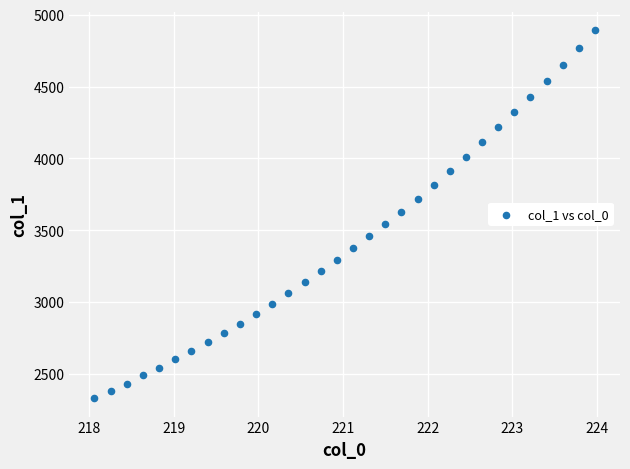

What is the range of X values (max minus min)?

5.9